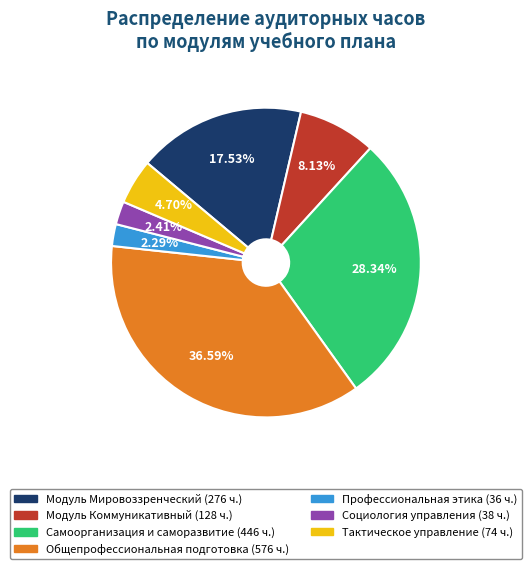

What is the largest slice in the pie chart?

Общепрофессиональная подготовка